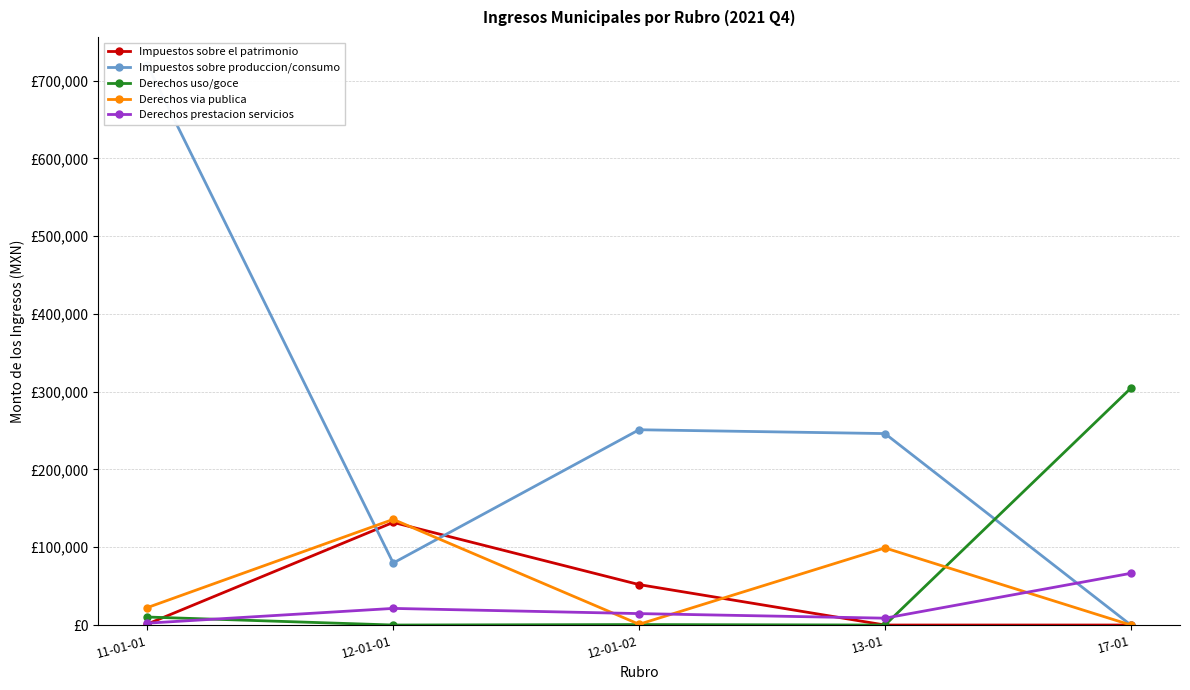

Is it true that Impuestos sobre produccion/consumo equals 246164.1 at 13-01?

True